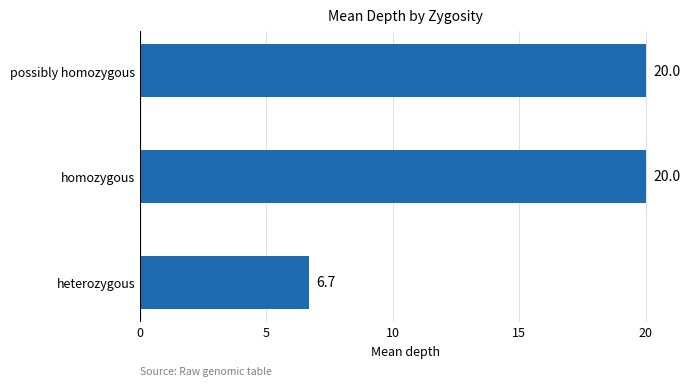

What is the smallest value displayed?

6.7